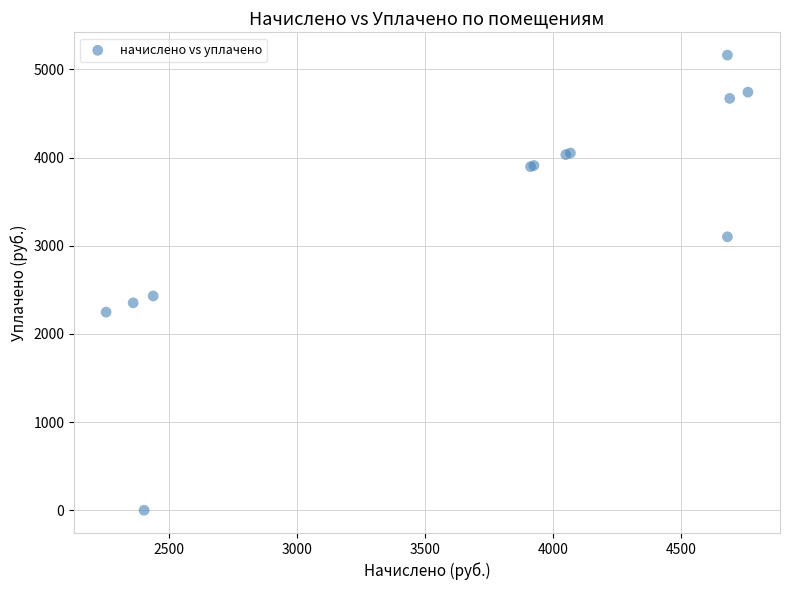

What Y value in the scatter plot is closest to 2580?

2429.7